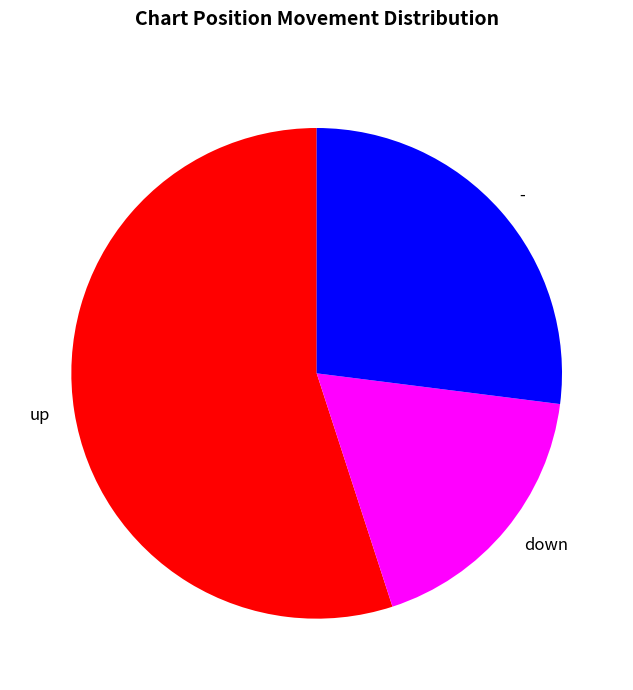

The down slice represents 28% of the pie. True or false?

False